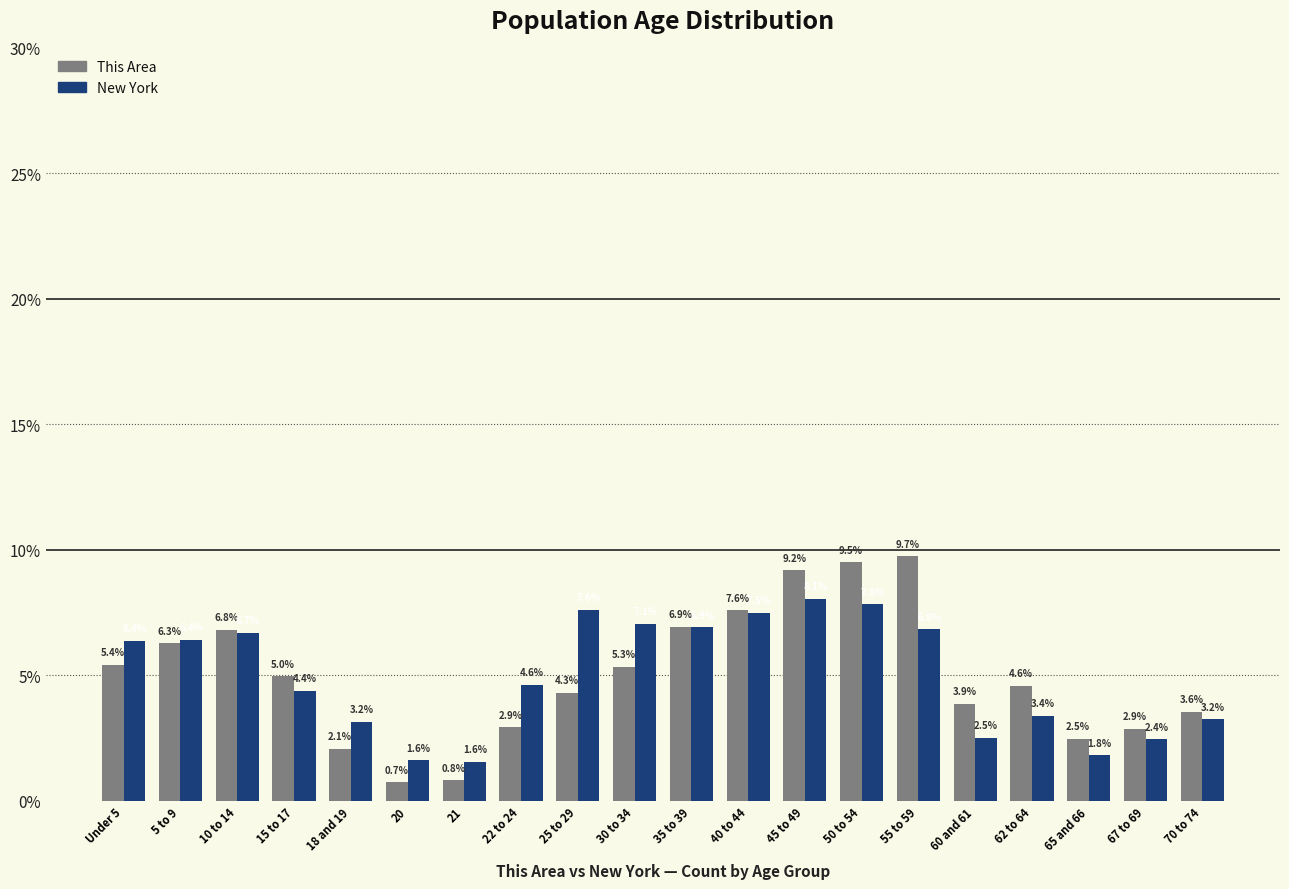

Reading left to right, what are all the values shown in this chart?

This Area: 5.4	6.3	6.8	5.0	2.1	0.7	0.8	2.9	4.3	5.3	6.9	7.6	9.2	9.5	9.7	3.9	4.6	2.5	2.9	3.6
New York: 6.4	6.4	6.7	4.4	3.2	1.6	1.6	4.6	7.6	7.1	6.9	7.5	8.1	7.8	6.8	2.5	3.4	1.8	2.4	3.2